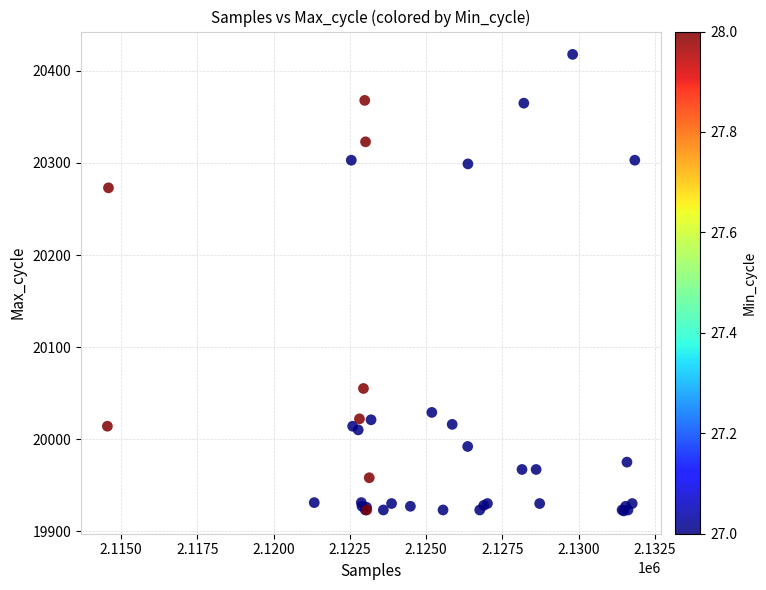

What Y value in the scatter plot is closest to 20170?

20273